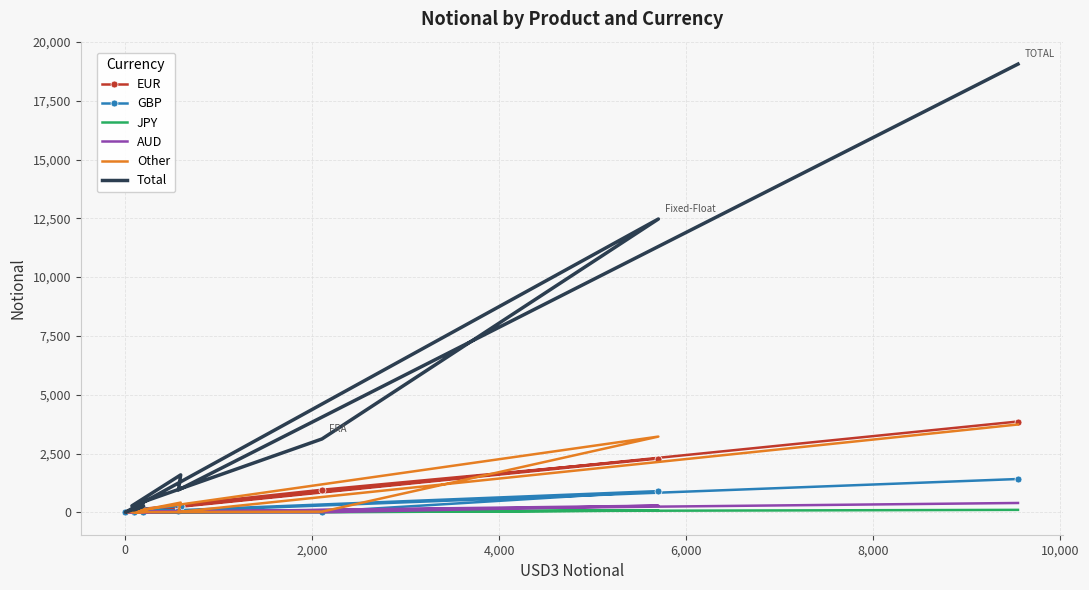

What are all the series names shown in the legend?

EUR, GBP, JPY, AUD, Other, Total